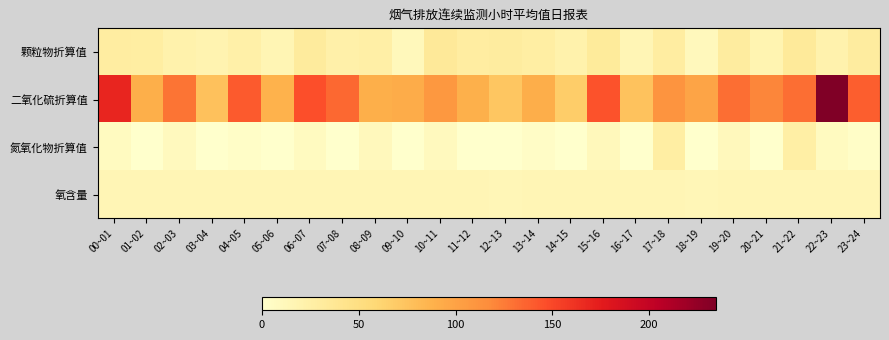

Reading right to left, transcribe all the data shown in this chart.

颗粒物折算值: 23~24=29.9	22~23=20.4	21~22=33.9	20~21=18.1	19~20=30.0	18~19=10.8	17~18=29.0	16~17=15.0	15~16=32.5	14~15=21.3	13~14=27.3	12~13=29.5	11~12=28.6	10~11=34.7	09~10=11.8	08~09=24.8	07~08=23.5	06~07=31.8	05~06=15.6	04~05=24.5	03~04=18.6	02~03=21.6	01~02=27.6	00~01=28.5
二氧化硫折算值: 23~24=138.6	22~23=234.3	21~22=131.6	20~21=120.5	19~20=131.8	18~19=98.5	17~18=111.7	16~17=75.4	15~16=144.1	14~15=67.7	13~14=90.6	12~13=73.0	11~12=89.0	10~11=108.4	09~10=92.0	08~09=90.0	07~08=134.4	06~07=145.7	05~06=87.5	04~05=140.4	03~04=76.5	02~03=128.6	01~02=89.8	00~01=168.5
氮氧化物折算值: 23~24=3.6	22~23=7.6	21~22=26.1	20~21=0.0	19~20=10.7	18~19=0.0	17~18=26.8	16~17=0.0	15~16=11.4	14~15=0.0	13~14=4.6	12~13=0.0	11~12=0.1	10~11=9.9	09~10=0.1	08~09=10.5	07~08=0.0	06~07=8.0	05~06=0.0	04~05=3.6	03~04=0.0	02~03=9.9	01~02=0.0	00~01=7.7
氧含量: 23~24=14.9	22~23=14.9	21~22=15.2	20~21=14.9	19~20=15.3	18~19=14.6	17~18=15.3	16~17=14.8	15~16=15.2	14~15=14.8	13~14=14.9	12~13=14.6	11~12=14.7	10~11=15.2	09~10=14.8	08~09=15.3	07~08=14.7	06~07=15.1	05~06=14.8	04~05=15.0	03~04=14.8	02~03=15.2	01~02=14.9	00~01=15.1